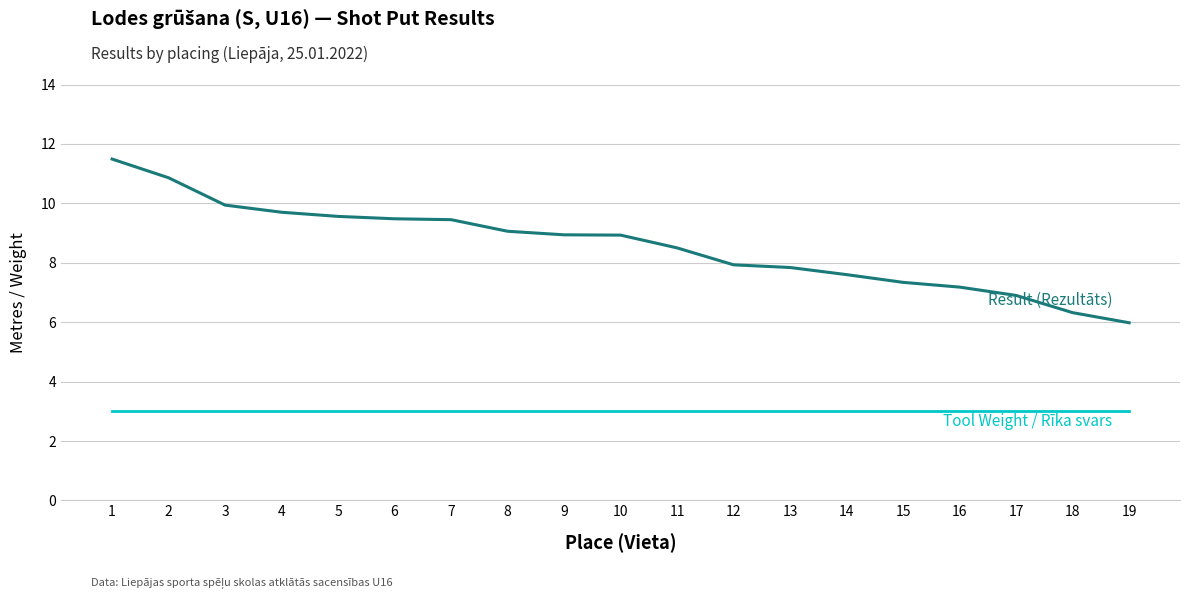

What is the maximum value shown in the chart?

11.5